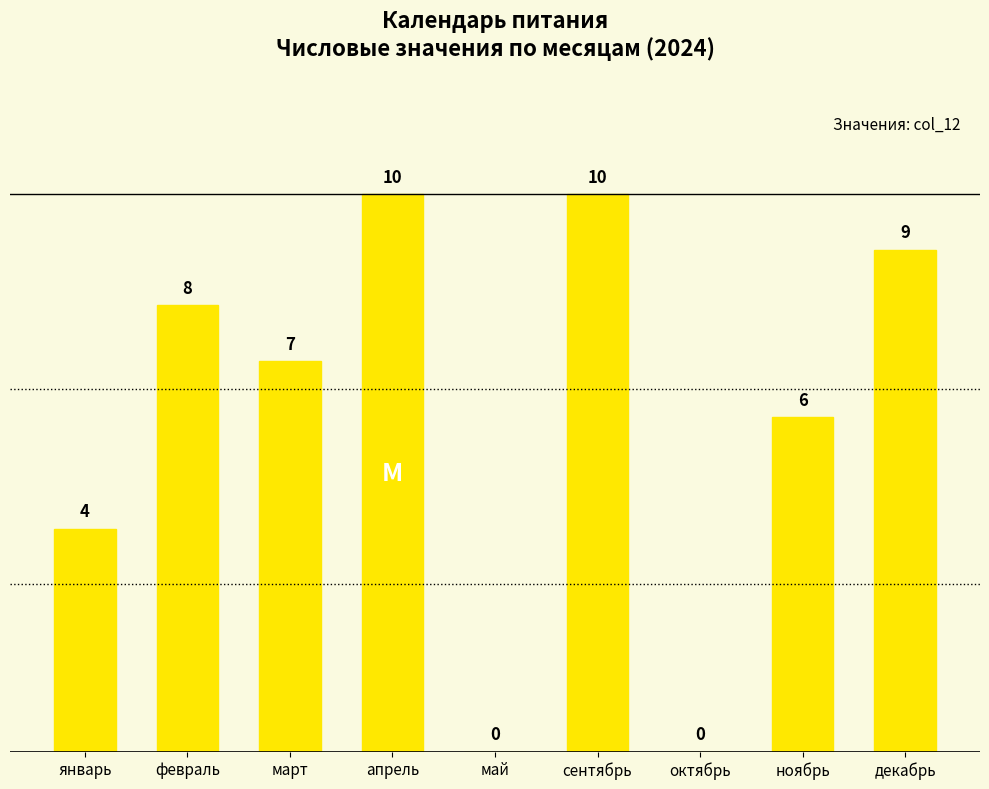

How many data points does each series have?

9